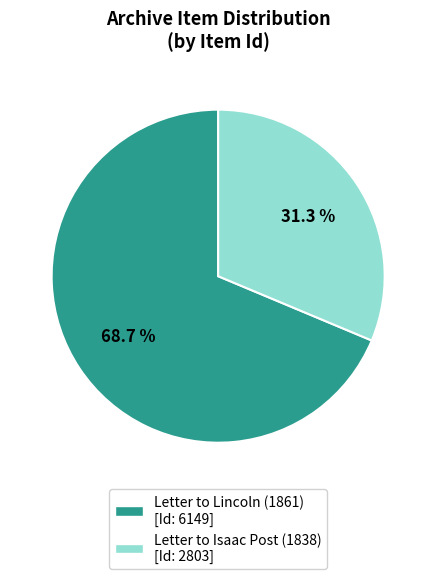

Does any single category account for the majority?

Yes